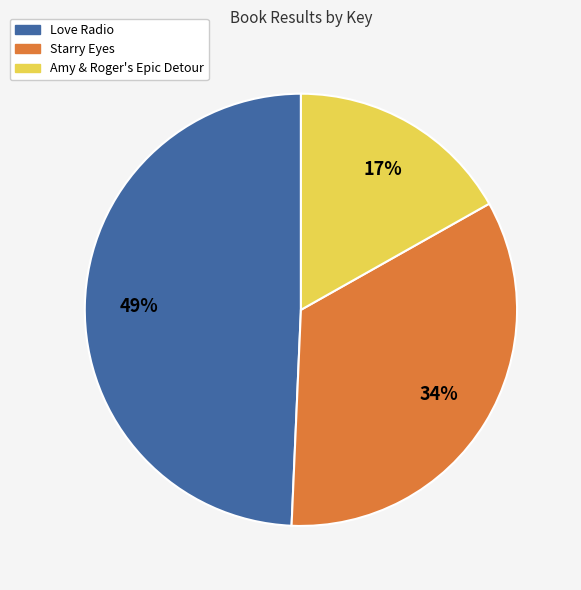

What percentage is the Amy & Roger's Epic Detour slice, to the nearest percent?

17%